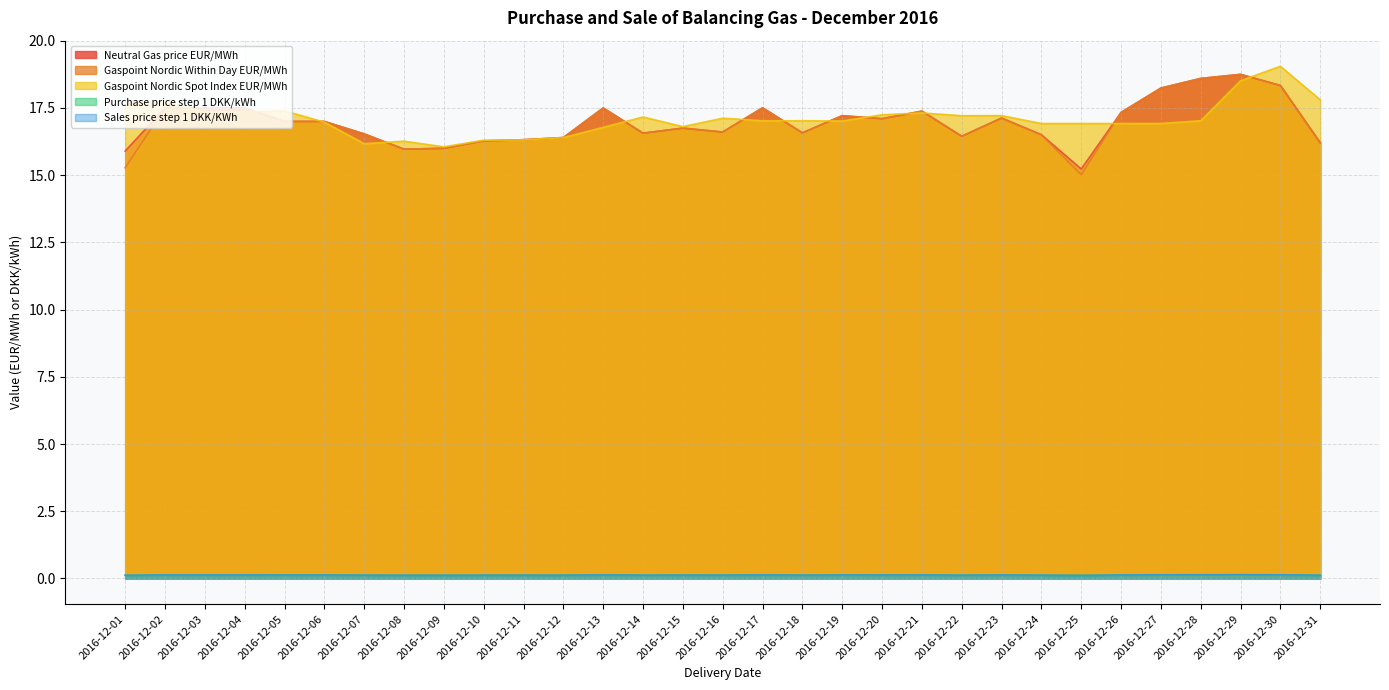

At 2016-12-27, list the series in order from largest to smallest.

Neutral Gas price EUR/MWh, Gaspoint Nordic Within Day EUR/MWh, Gaspoint Nordic Spot Index EUR/MWh, Sales price step 1 DKK/KWh, Purchase price step 1 DKK/kWh